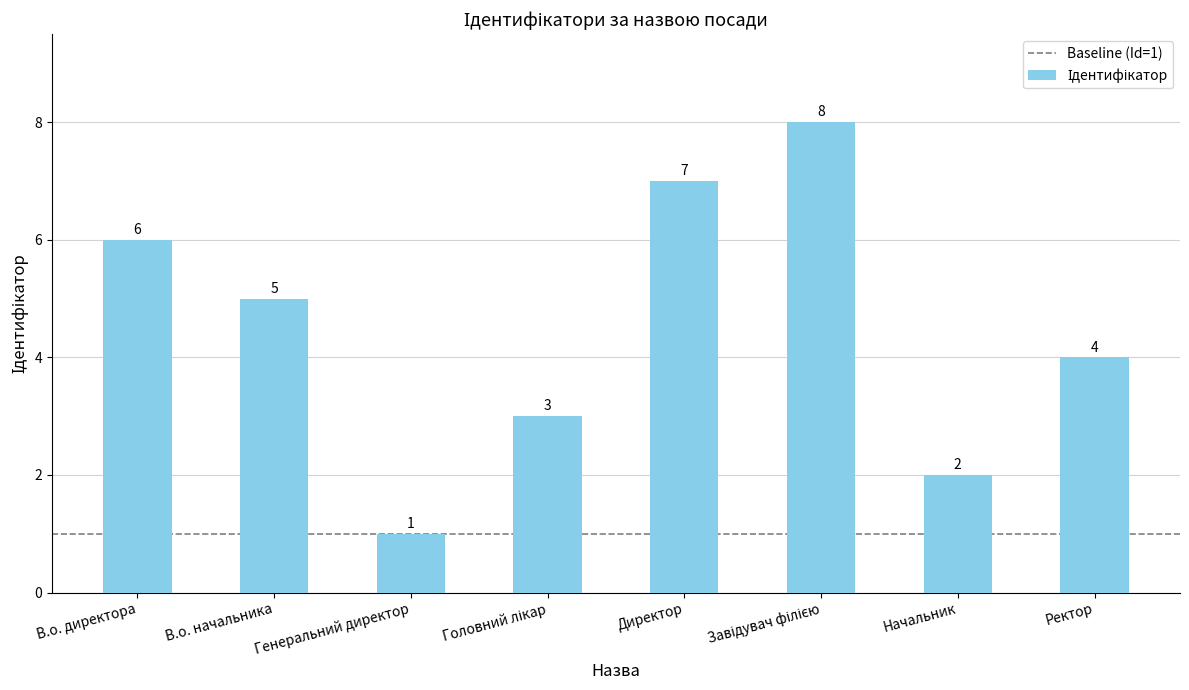

Count the values in the range 3 to 7.

5